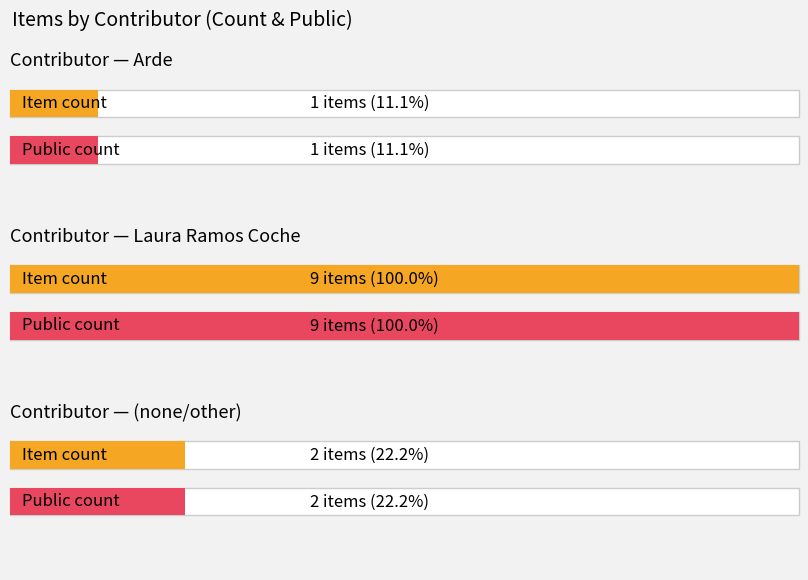

True or false: public has a value of 1 at 7.

False